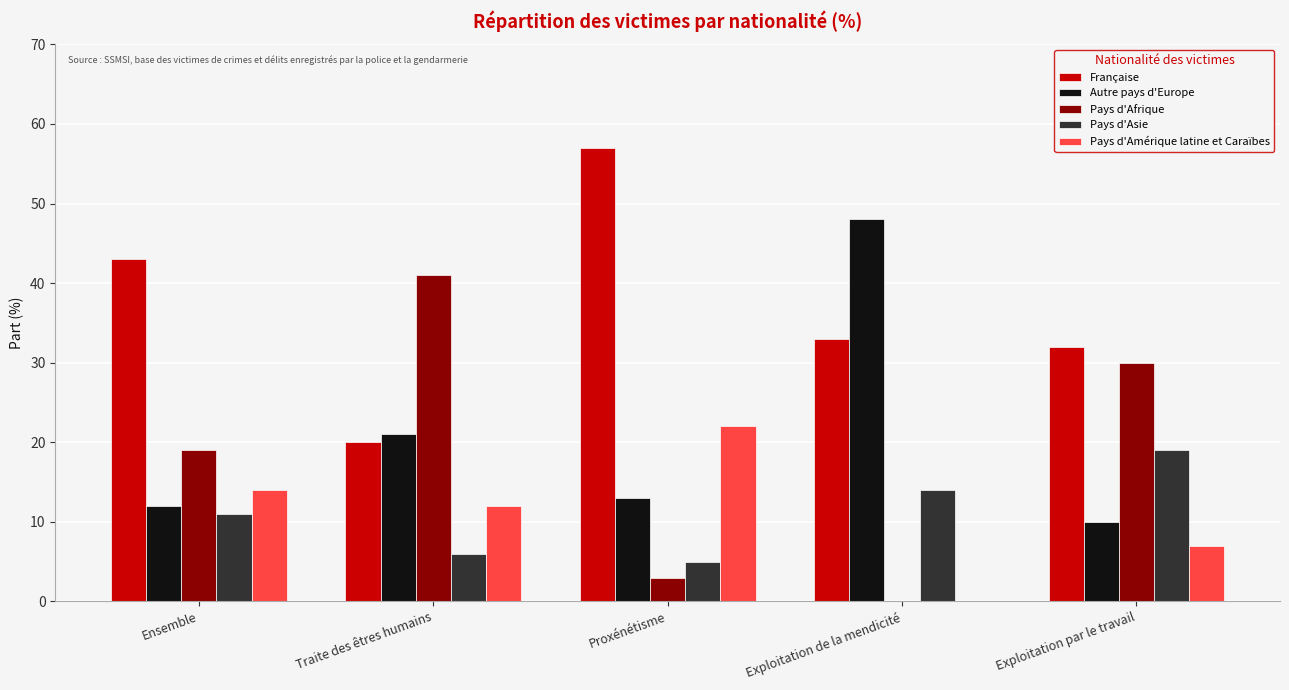

What is the spread (max minus min) of values at Traite des êtres humains?

35